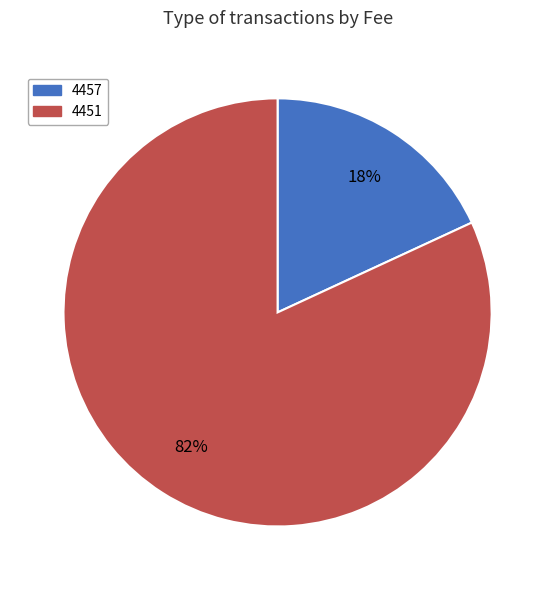

To the nearest percent, what percentage of the pie is 4451?

82%